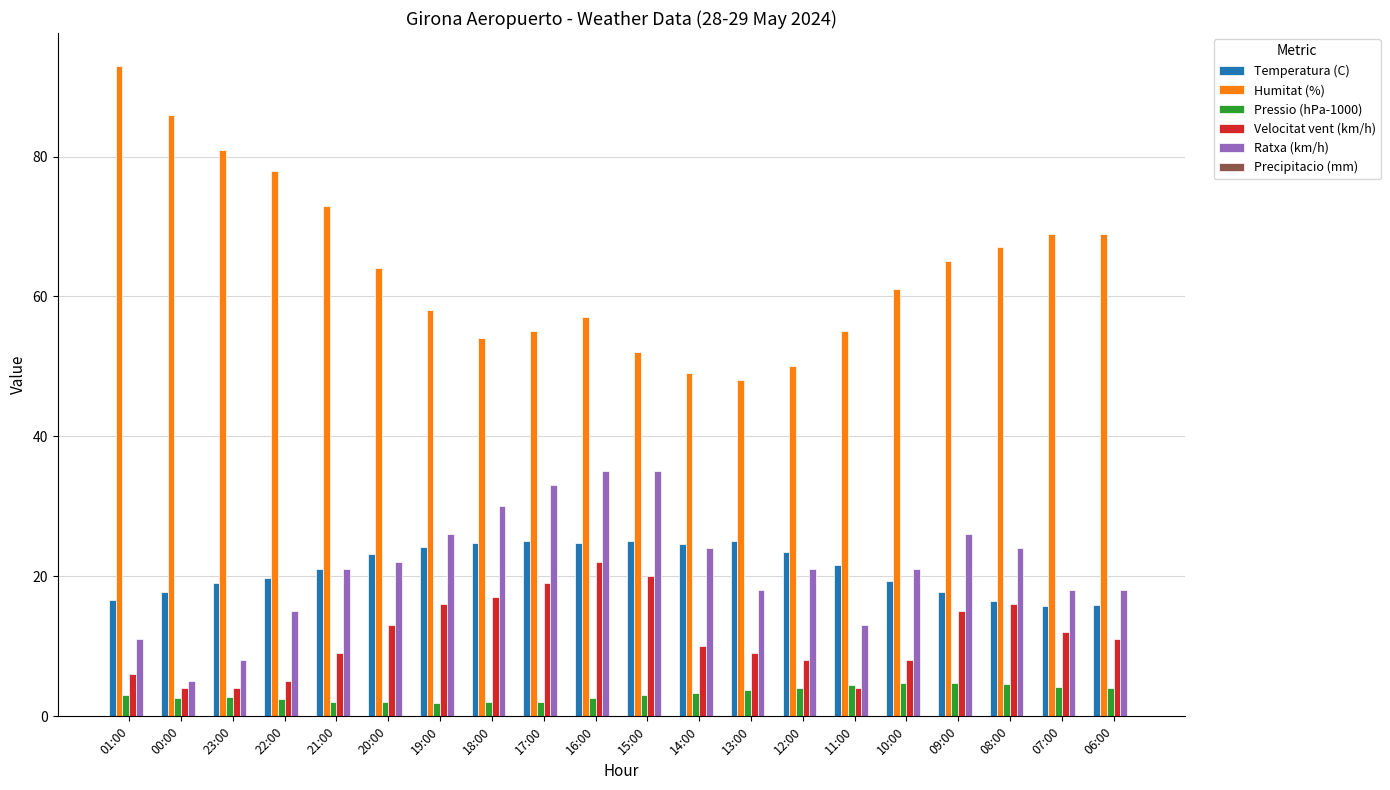

Which series has the largest range (max minus min)?

Humitat (%)